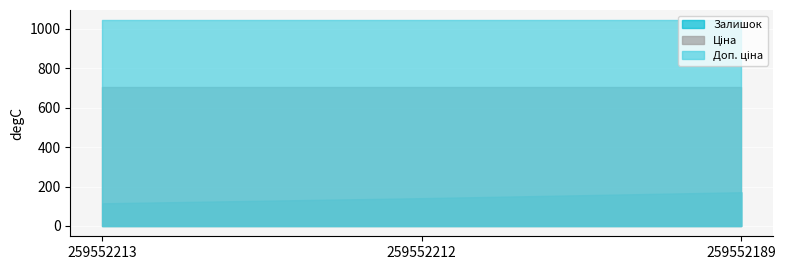

What is the value of the Доп. ціна point at the 1st from the left?

1042.0